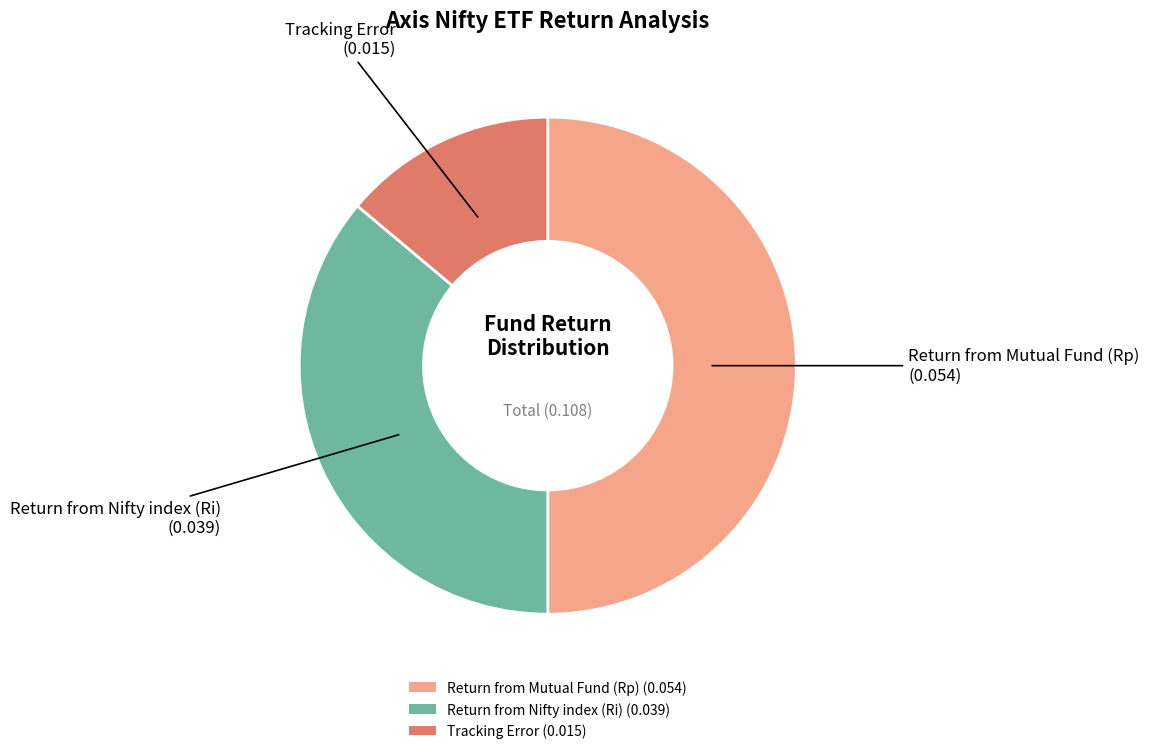

The Return from Mutual Fund (Rp) slice represents 58% of the pie. True or false?

False